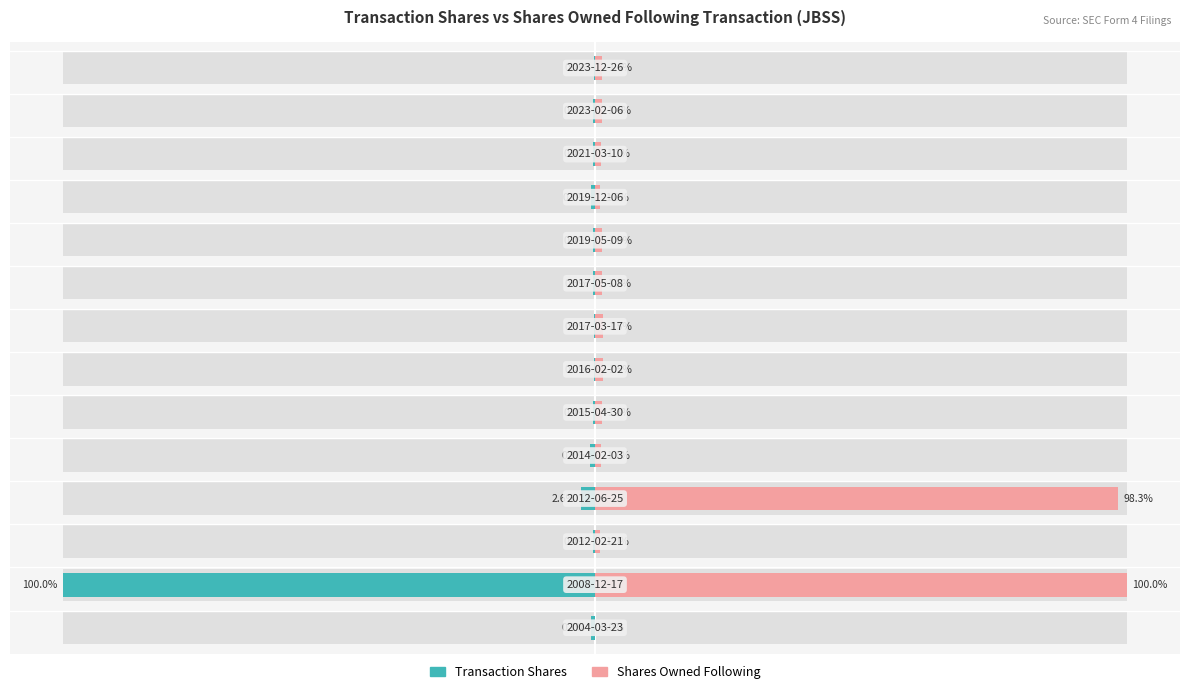

True or false: Transaction Shares has a value of -0.2 at 6.

True